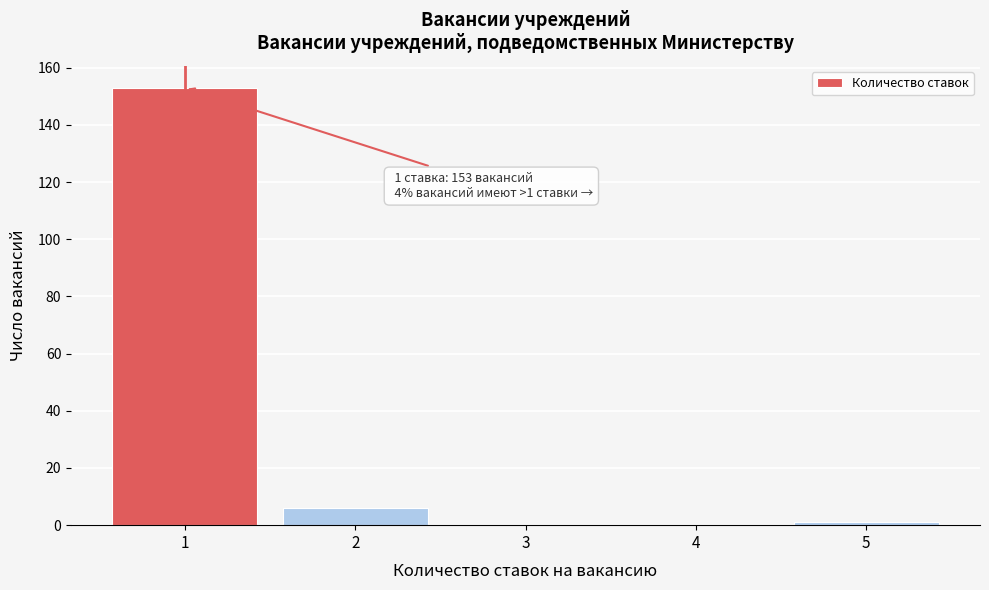

Reading right to left, what are all the values shown in this chart?

5=1	4=0	3=0	2=6	1=153